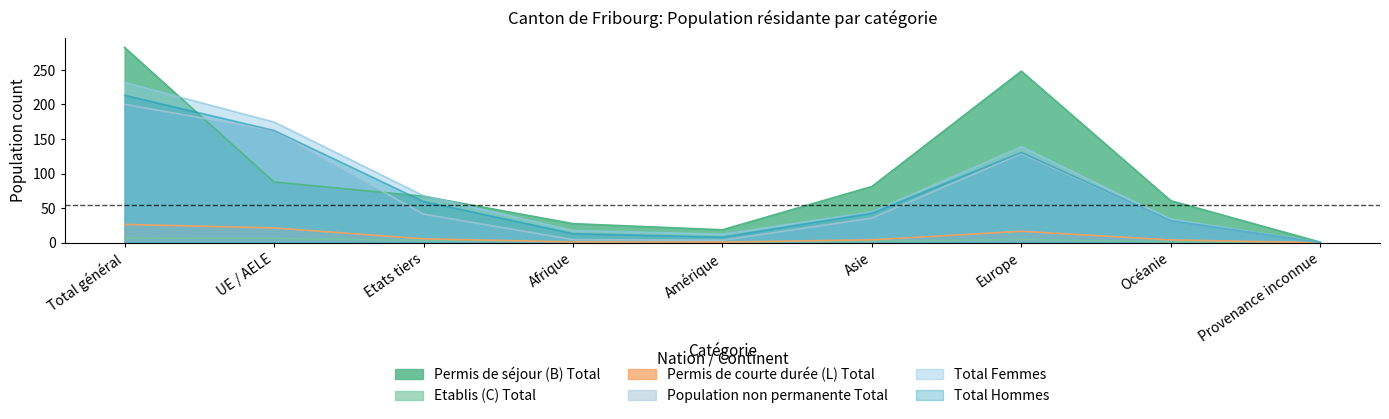

True or false: Permis de courte durée (L) Total and Total Femmes cross at least once.

False